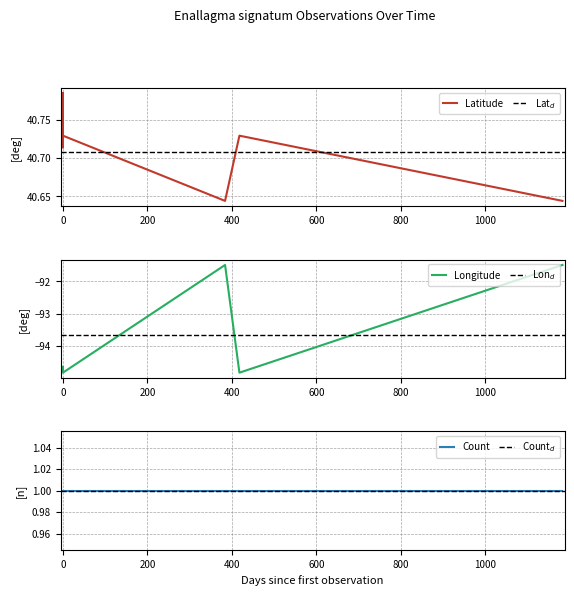

At how many categories does at least one series exceed -5?

6